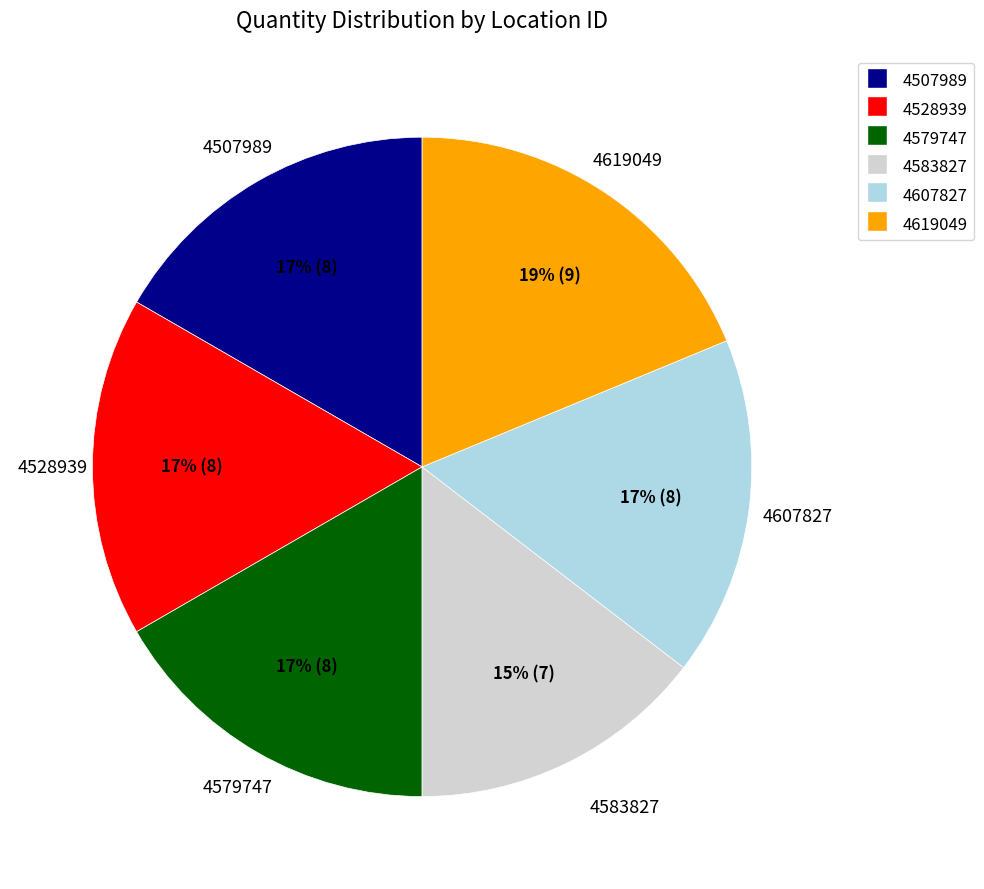

The 4607827 slice represents 28% of the pie. True or false?

False